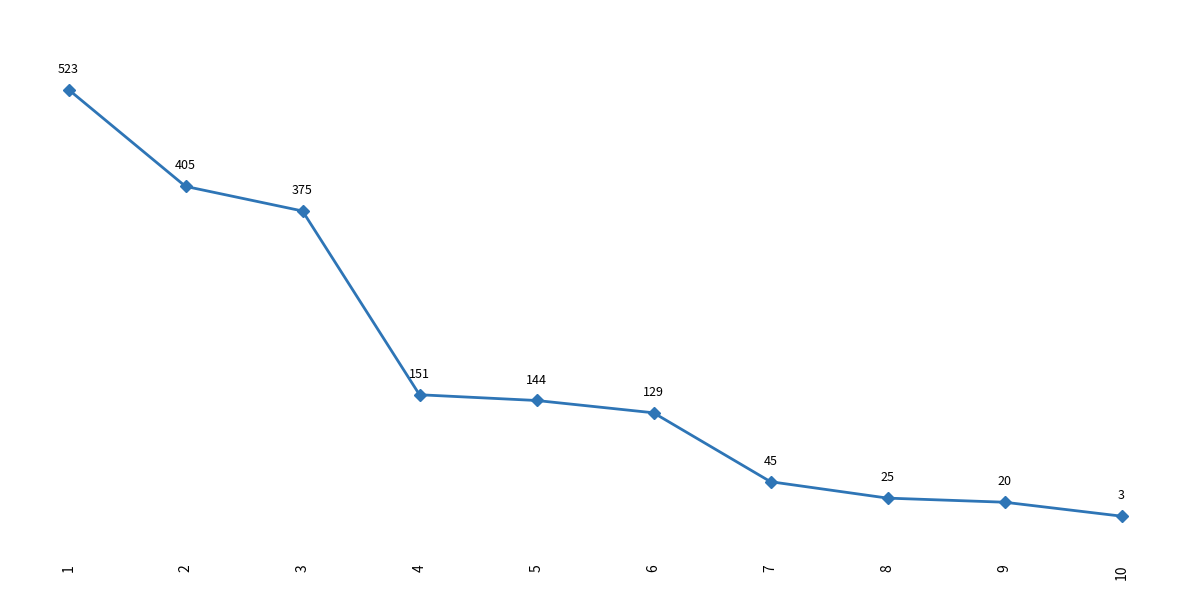

Between 9 and 5, which is larger?

5